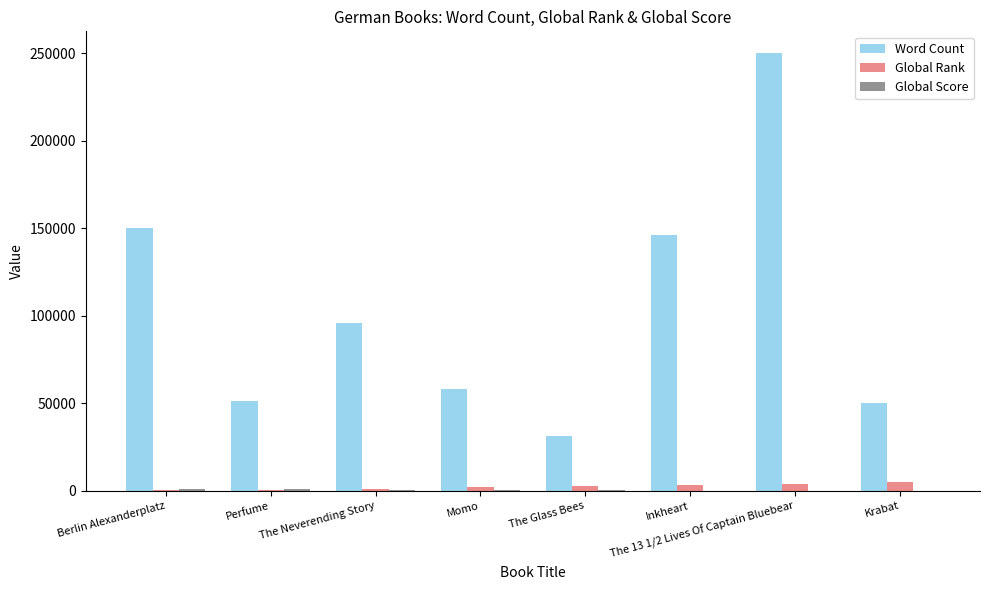

How many categories are shown in the chart?

8